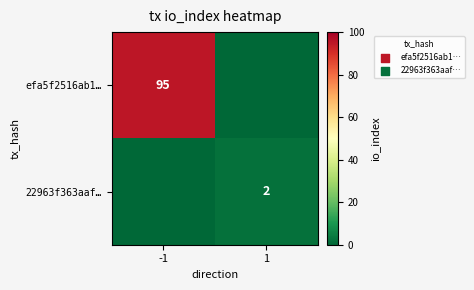

Is it true that 22963f363aaf… equals 2 at 1?

True